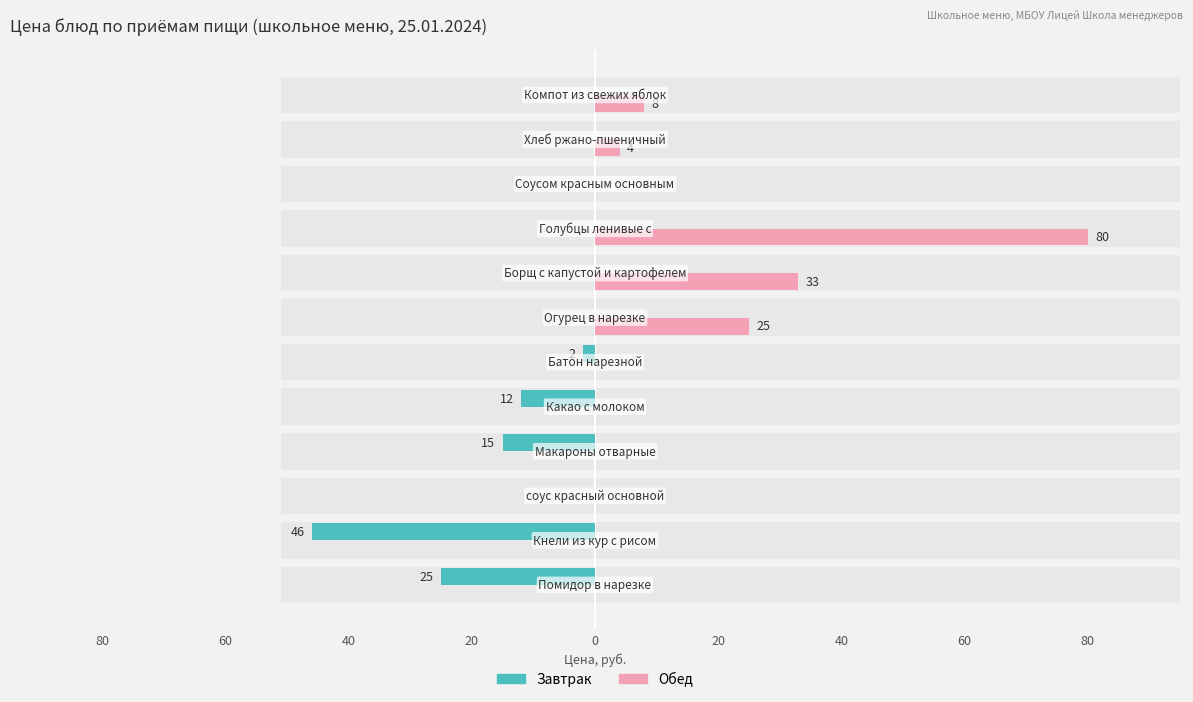

What is the minimum value shown in the chart?

-46